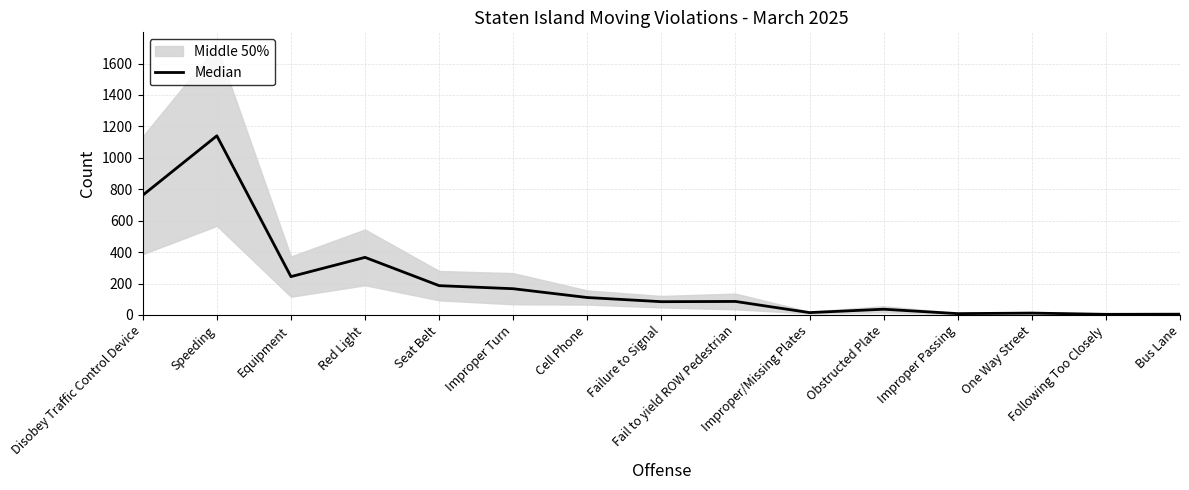

How many lines are shown in the chart?

1